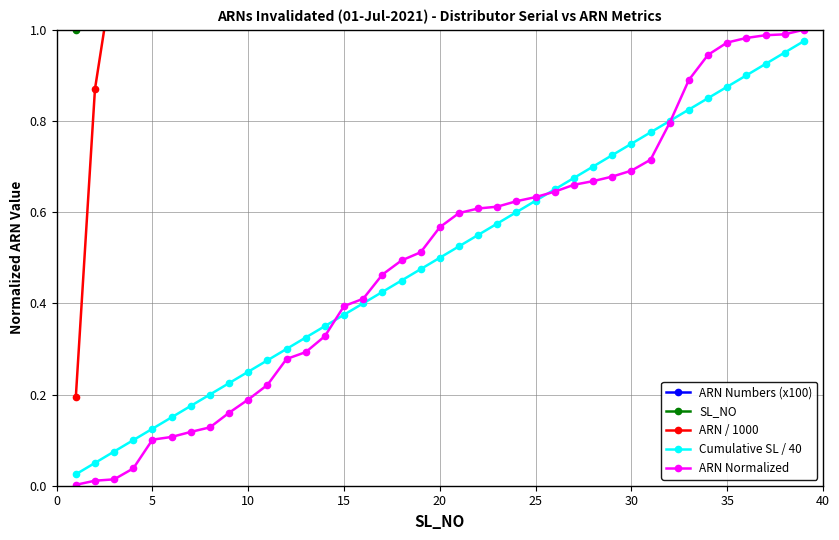

The value of ARN Normalized at 25 is 0.3. True or false?

False